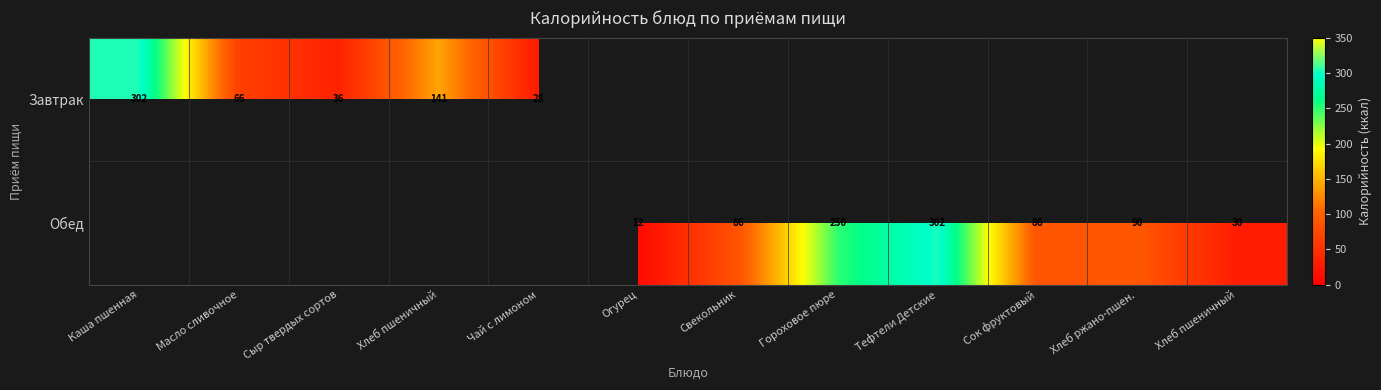

How many categories are shown in the chart?

12